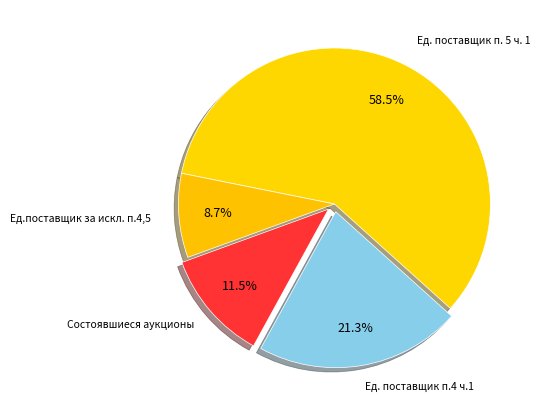

How many slices are in this pie chart?

4